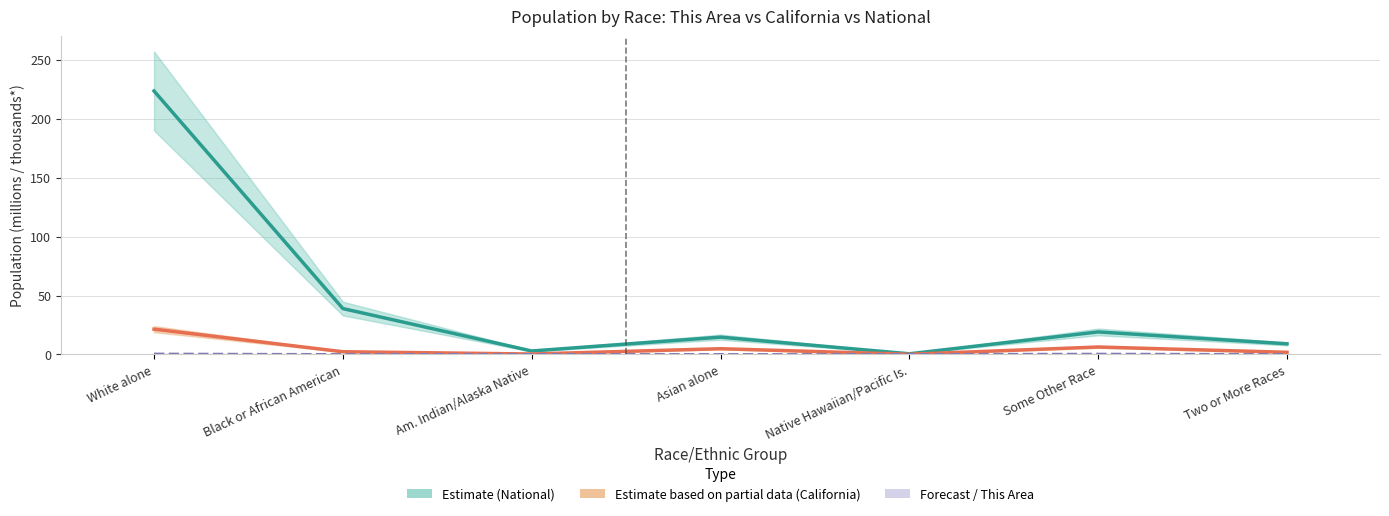

Rank the categories by This Area (thousands) value from highest to lowest.

White alone, Some Other Race, Two or More Races, Am. Indian/Alaska Native, Native Hawaiian/Pacific Is., Asian alone, Black or African American